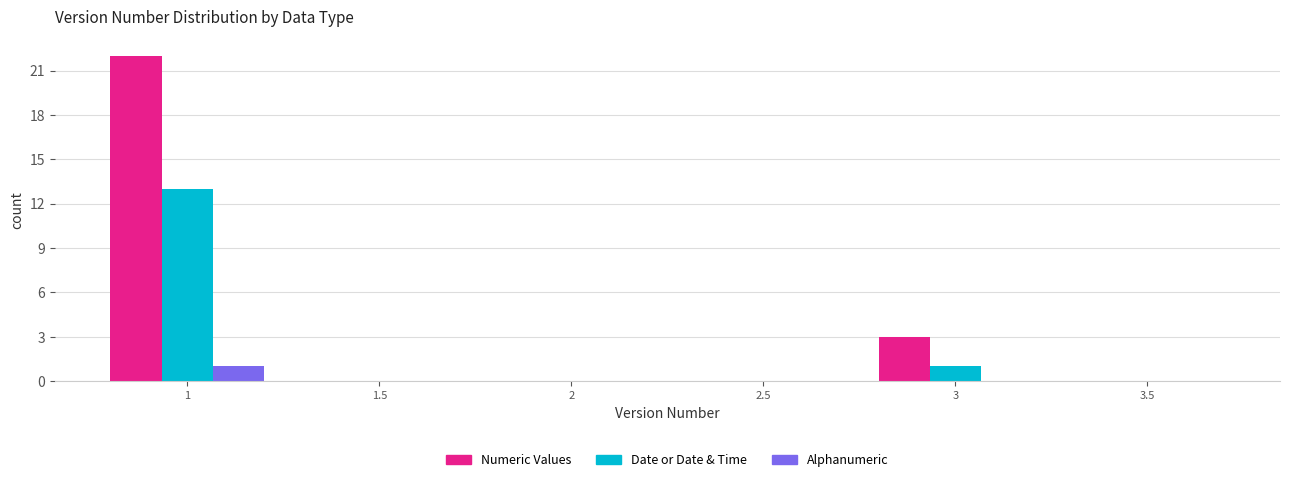

What is the height of the Date or Date & Time bar covering 2.75 to 3.25 on the x-axis? The values are not printed on the chart, so give them approximately, as read against the axis.

1